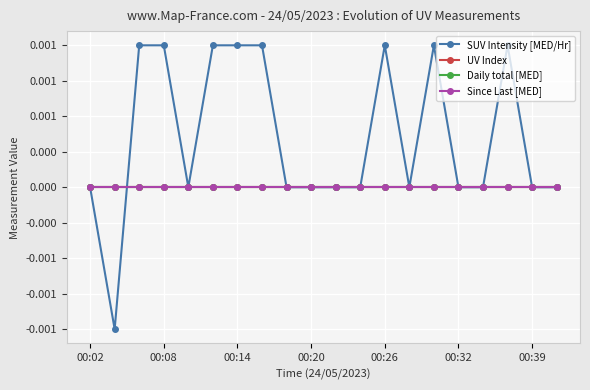

Is this an area chart (filled region under the line)?

No